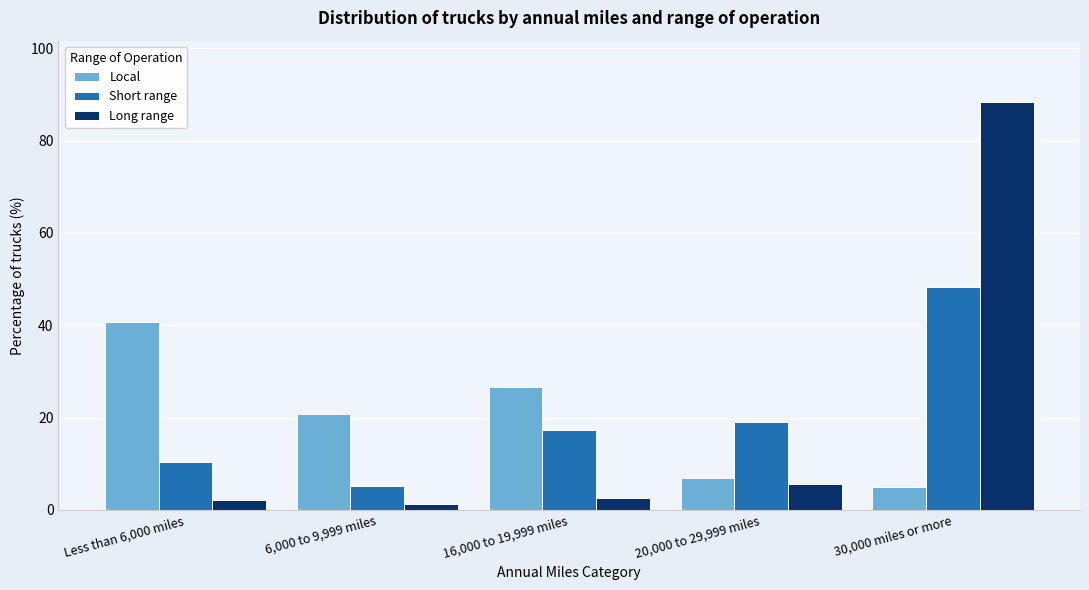

What is the spread (max minus min) of values at 16,000 to 19,999 miles?

24.1